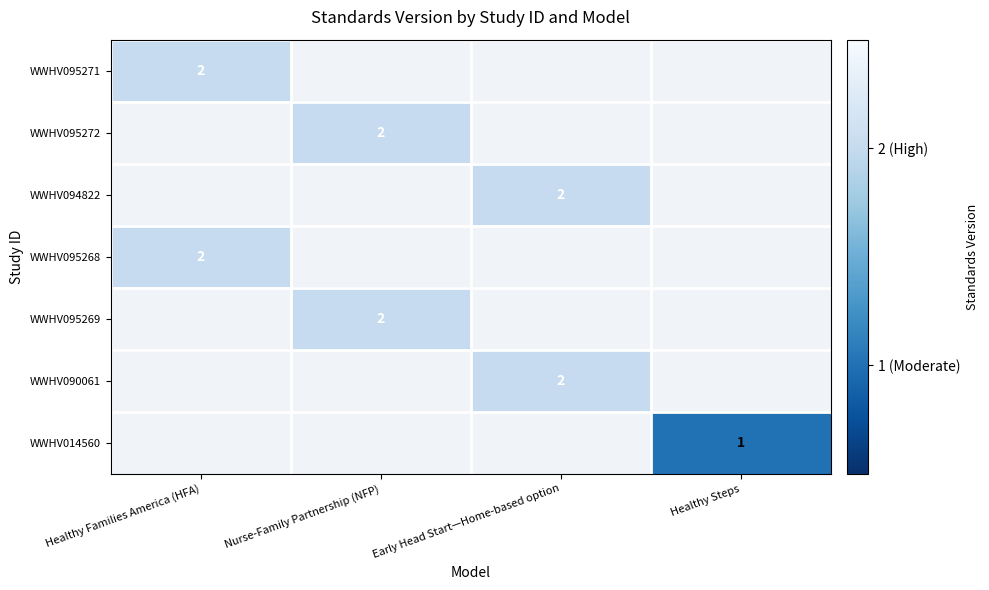

True or false: WWHV095271 has a value of 2 at Healthy Families America (HFA).

True